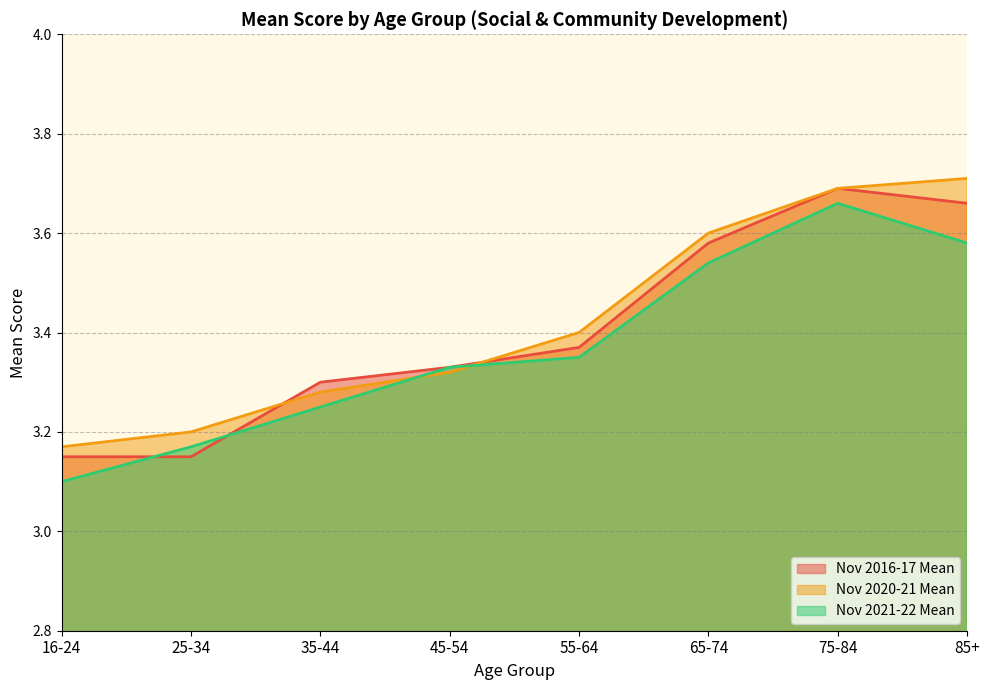

At how many categories does at least one series exceed 3?

8